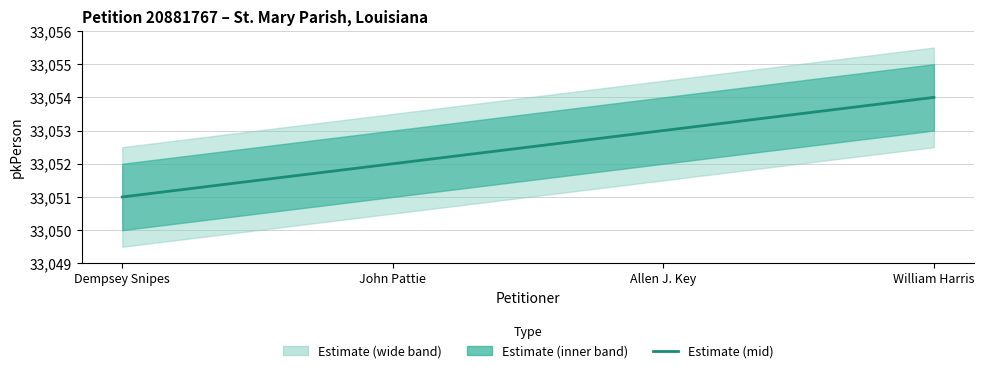

What is the value of the 4th point from the left?

33054